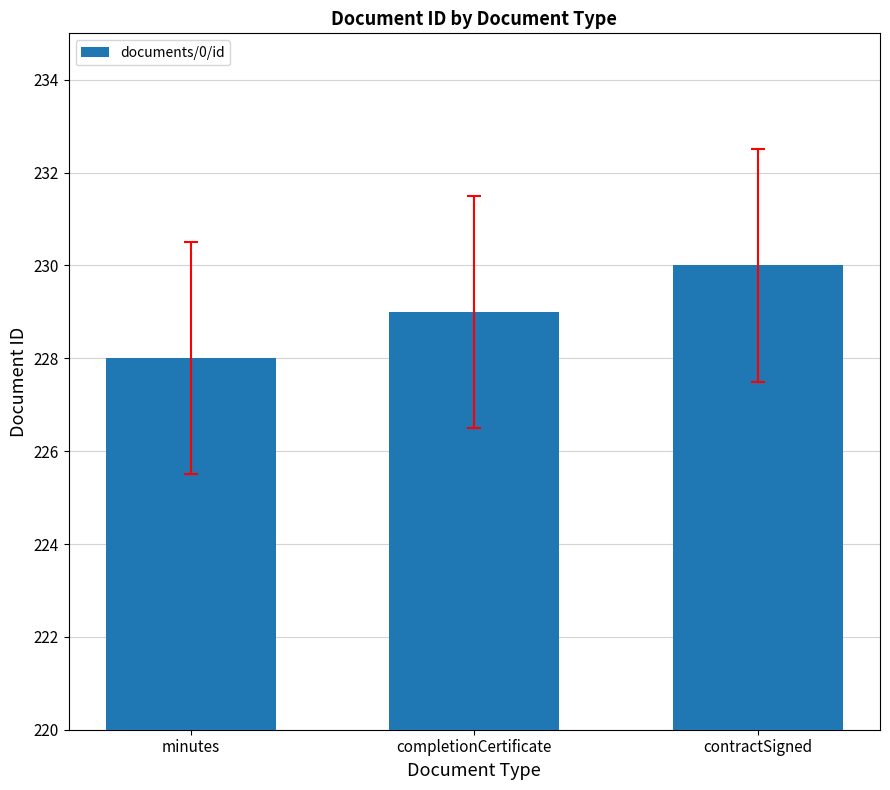

What is the label of the 3rd bar from the left?

contractSigned